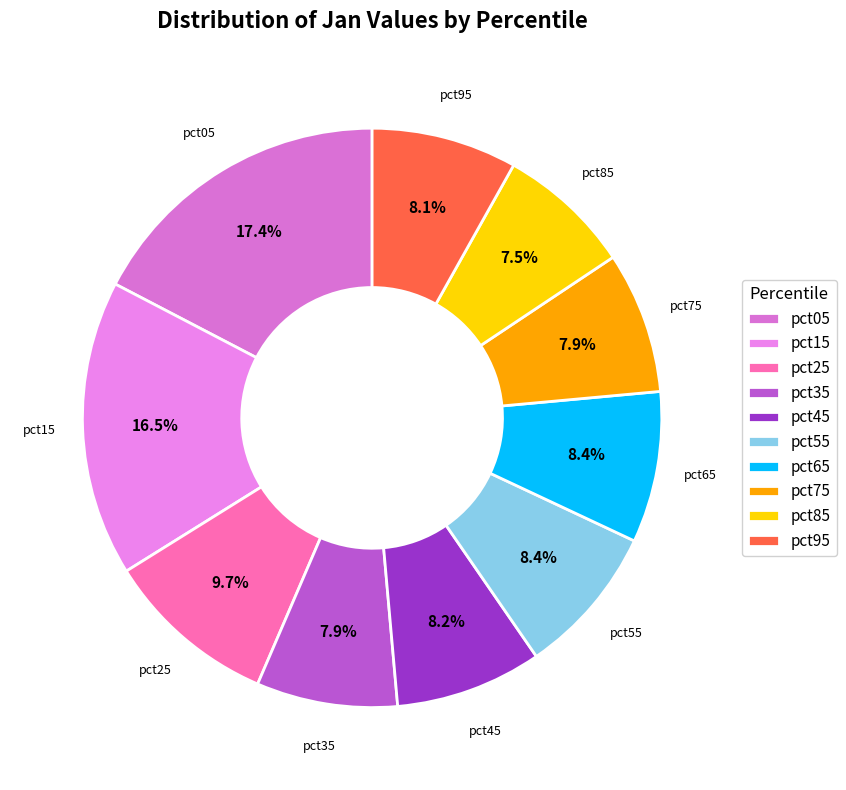

Is there a majority slice in this chart?

No